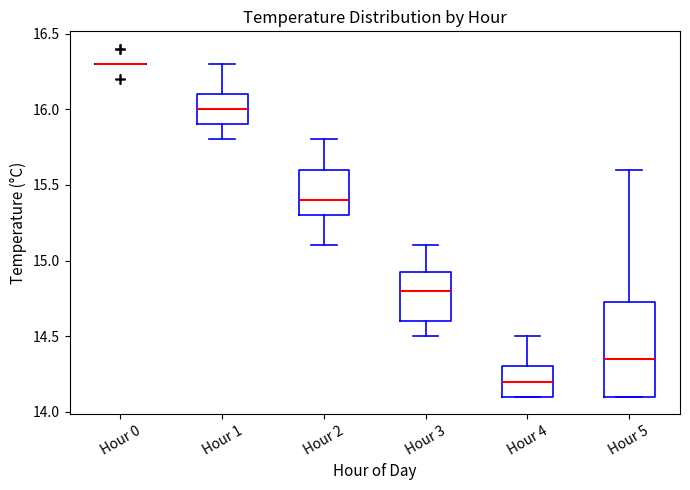

Comparing the boxes themselves (not the whiskers), which one is the tallest?

Hour 5